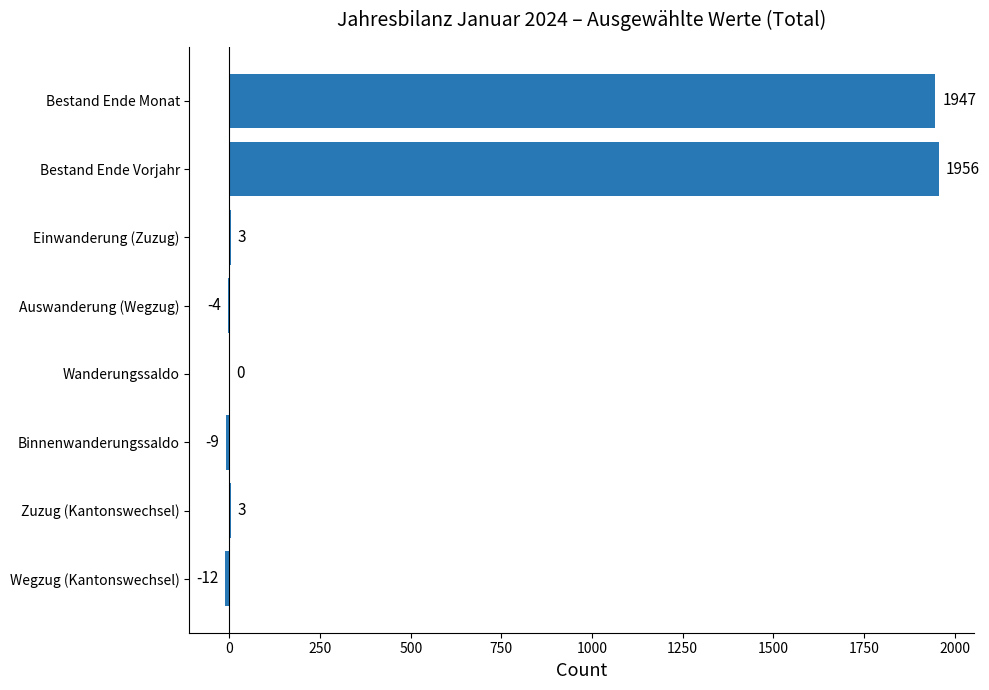

Which category has the highest value across all series?

Bestand Ende Vorjahr